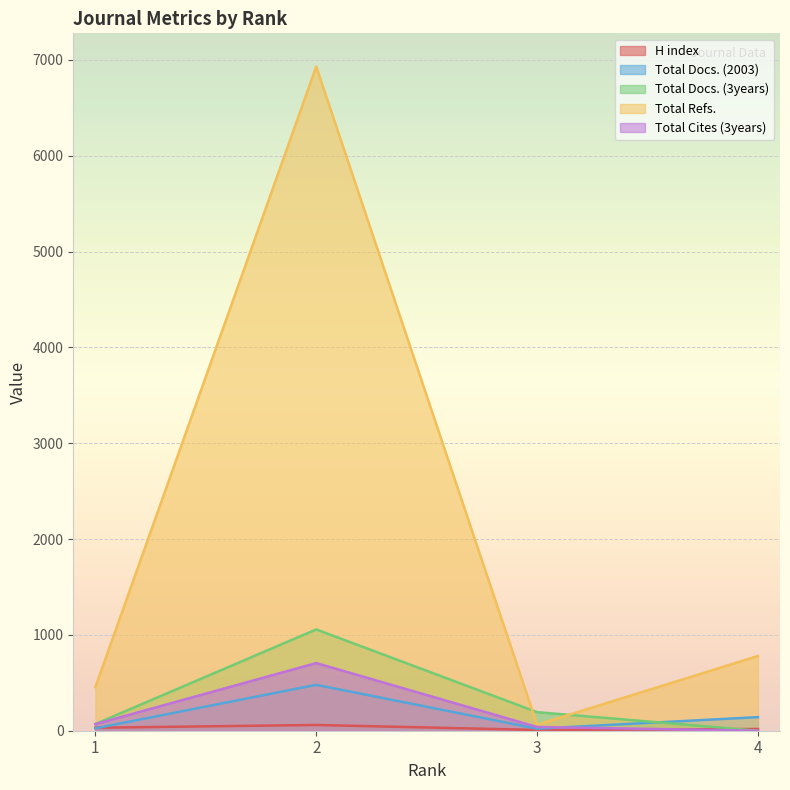

Which has a higher value, 2 or 4?

2